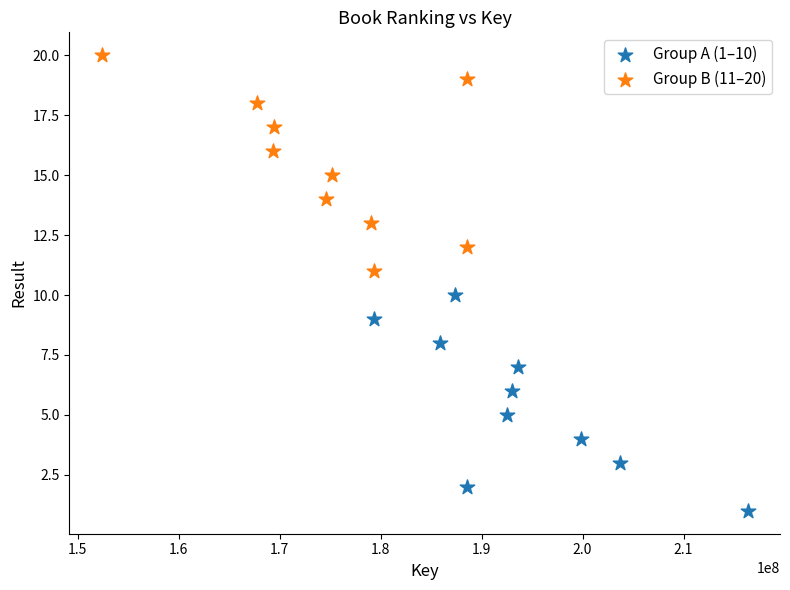

Which series reaches the minimum Y coordinate?

Group A (1–10)